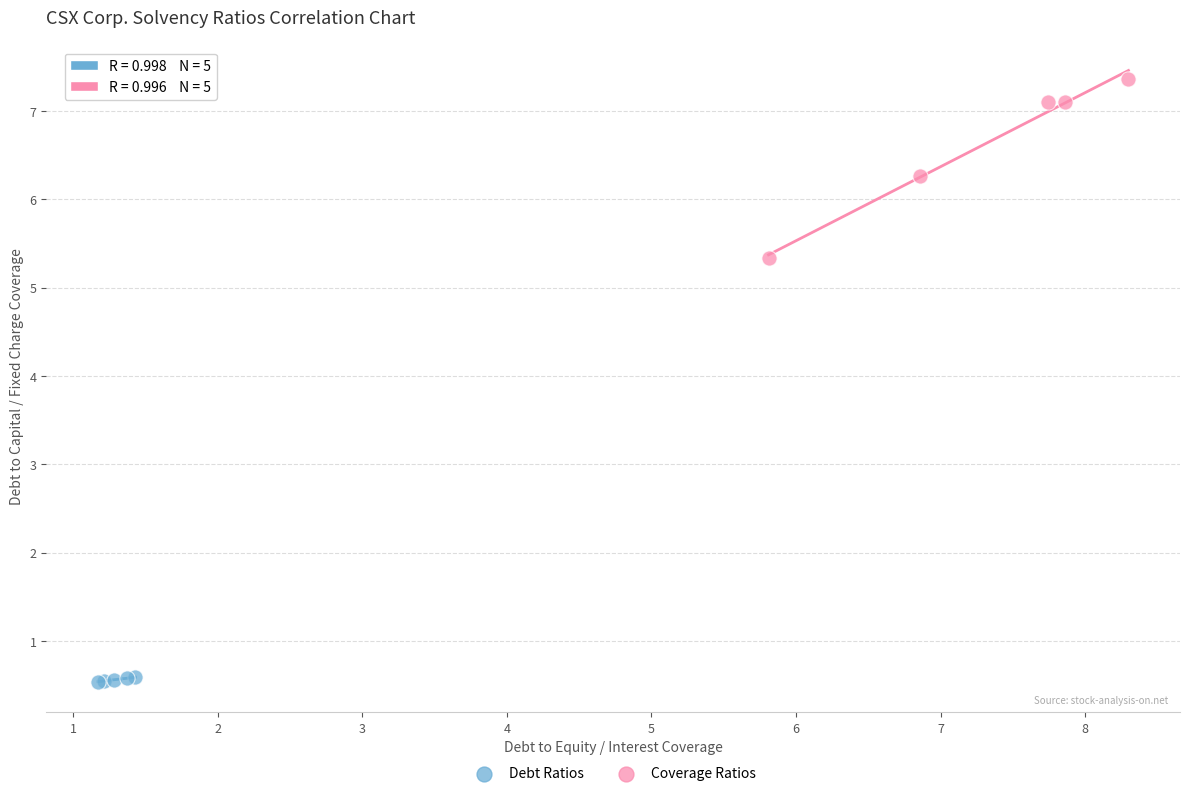

Which series reaches the maximum Y coordinate?

Coverage Ratios